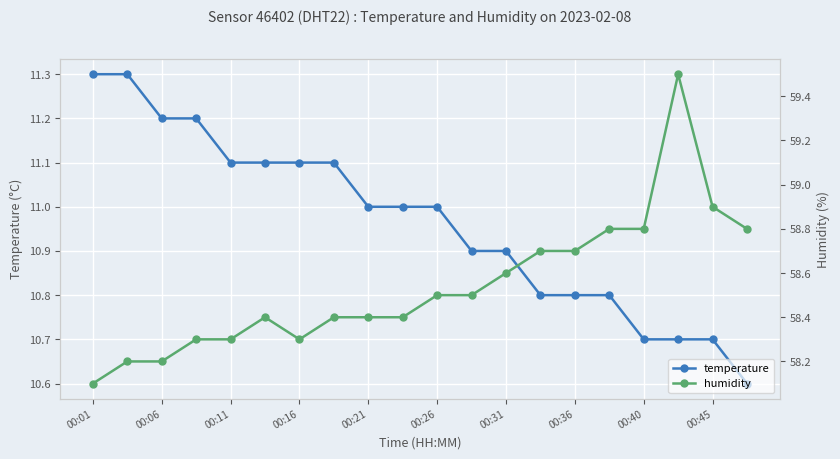

At which category is the sum across all series the highest?

17